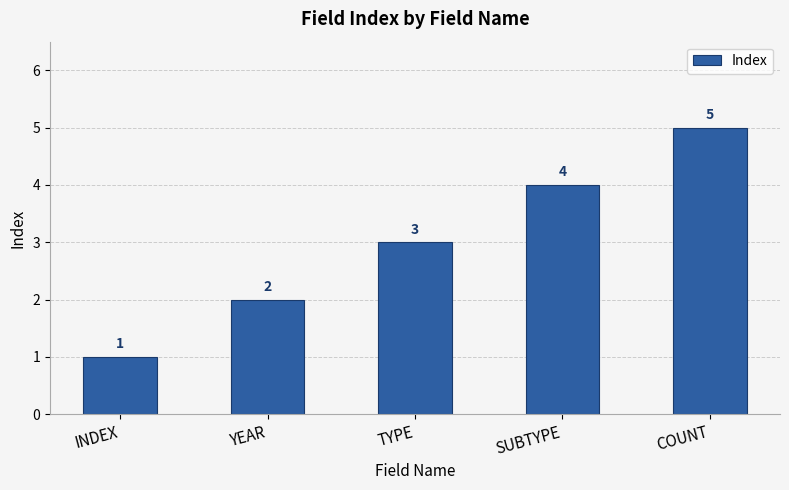

Reading right to left, extract all data points from this chart.

COUNT=5	SUBTYPE=4	TYPE=3	YEAR=2	INDEX=1